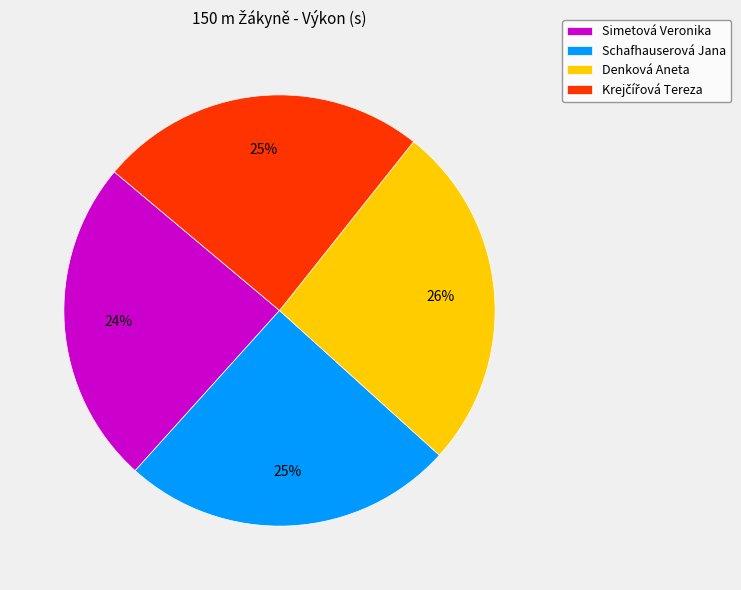

Which slice is the largest?

Denková Aneta